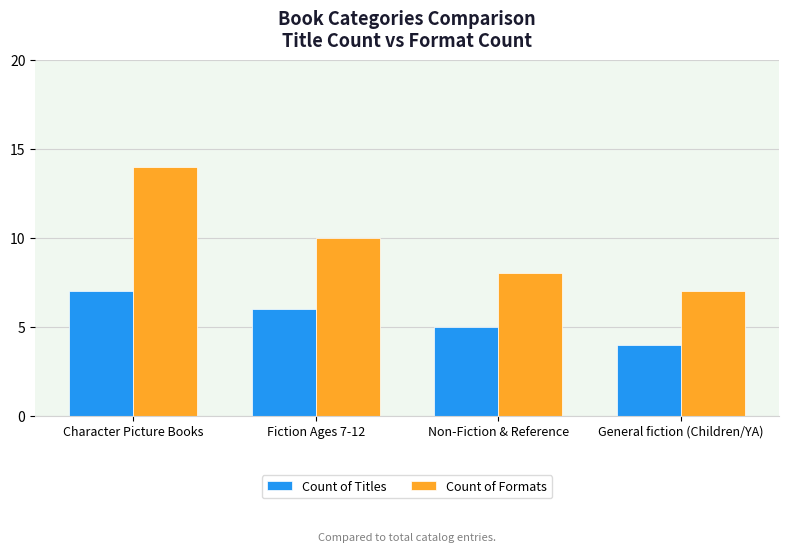

Which series has the largest range (max minus min)?

Count of Formats